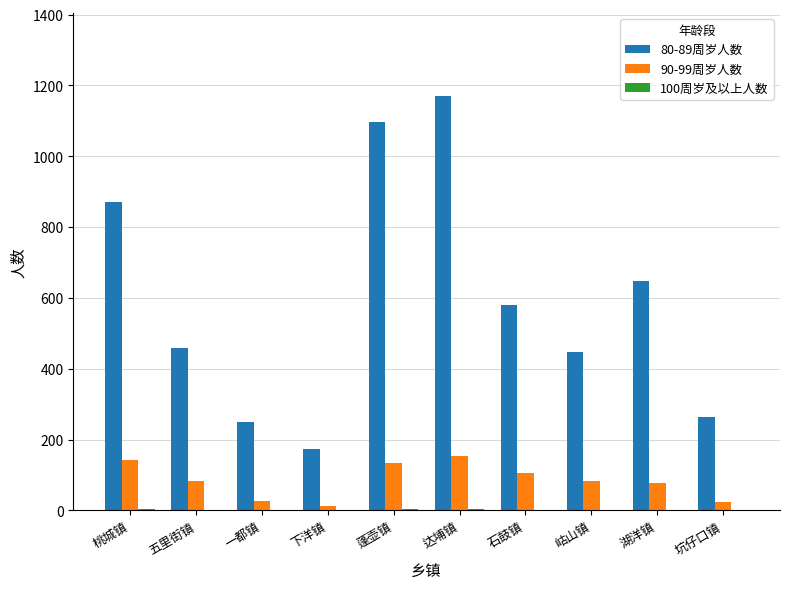

True or false: 80-89周岁人数 has a value of 264 at 坑仔口镇.

True